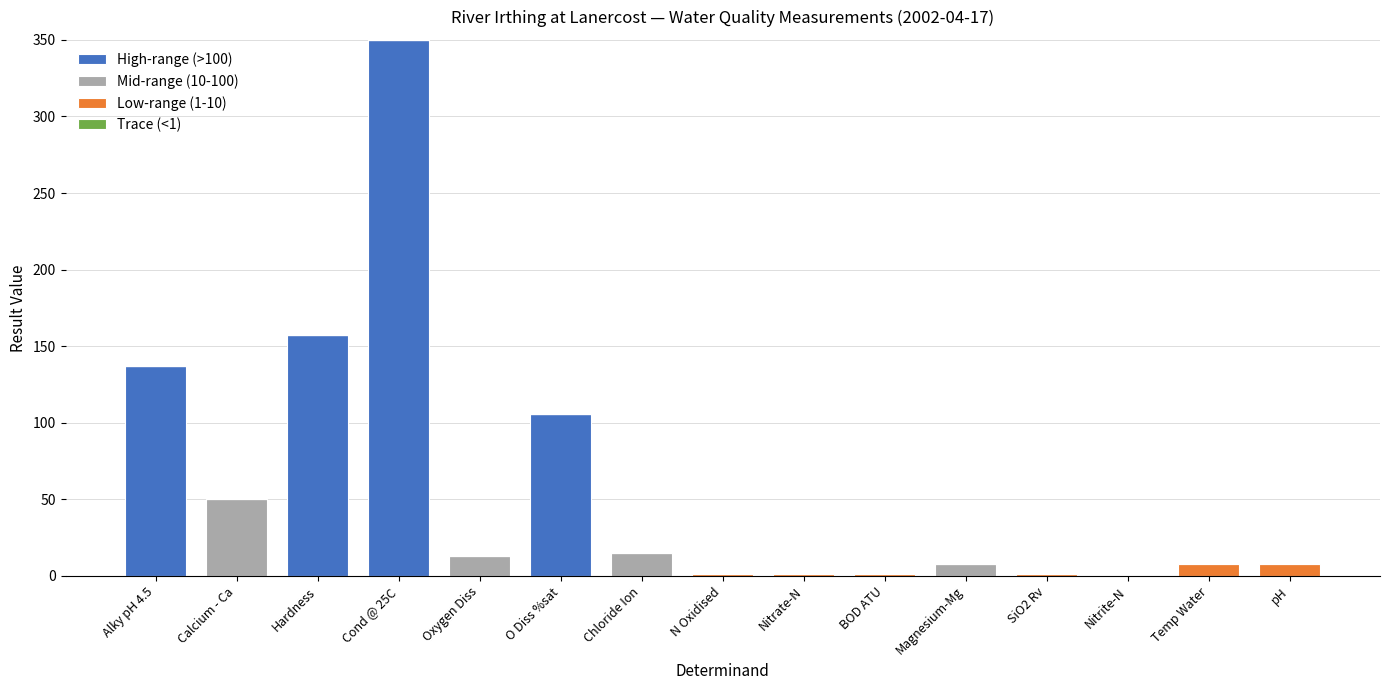

Count the number of categories in the chart.

15